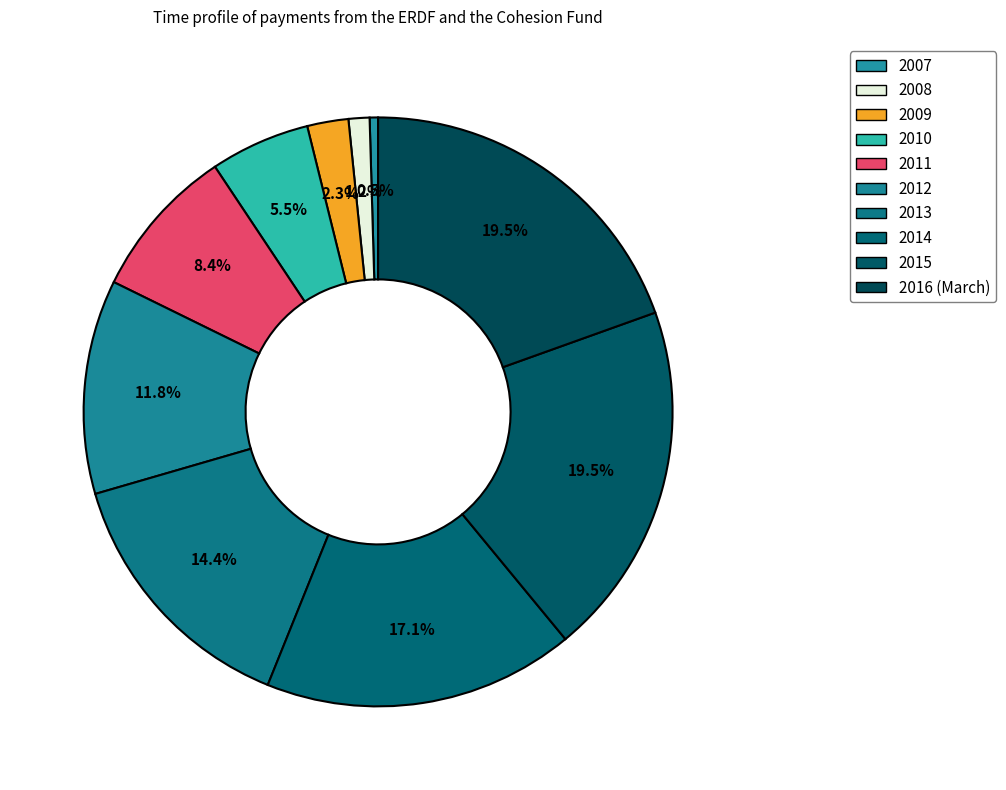

Is there any slice that represents more than half of the pie?

No